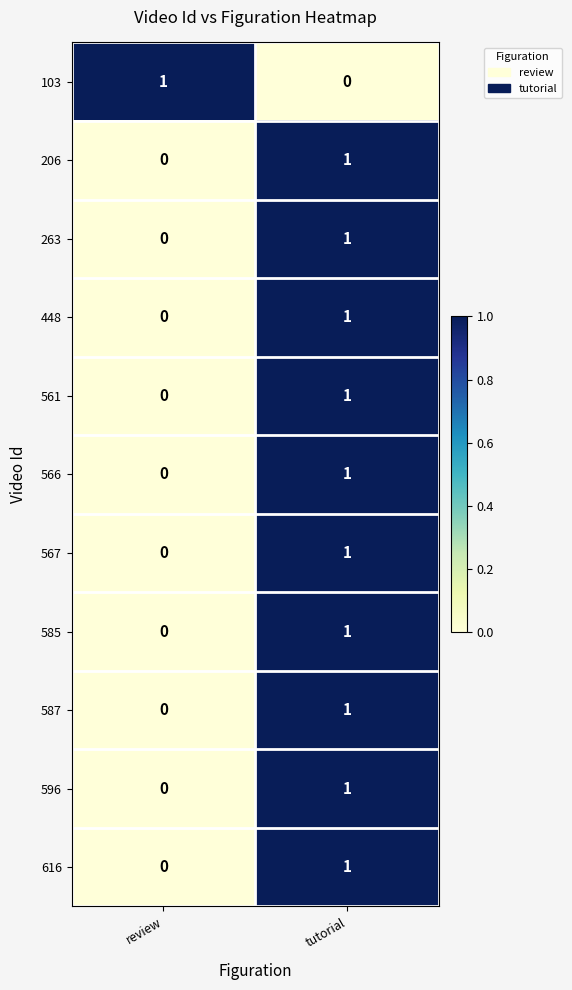

At which category is the sum across all series the highest?

tutorial